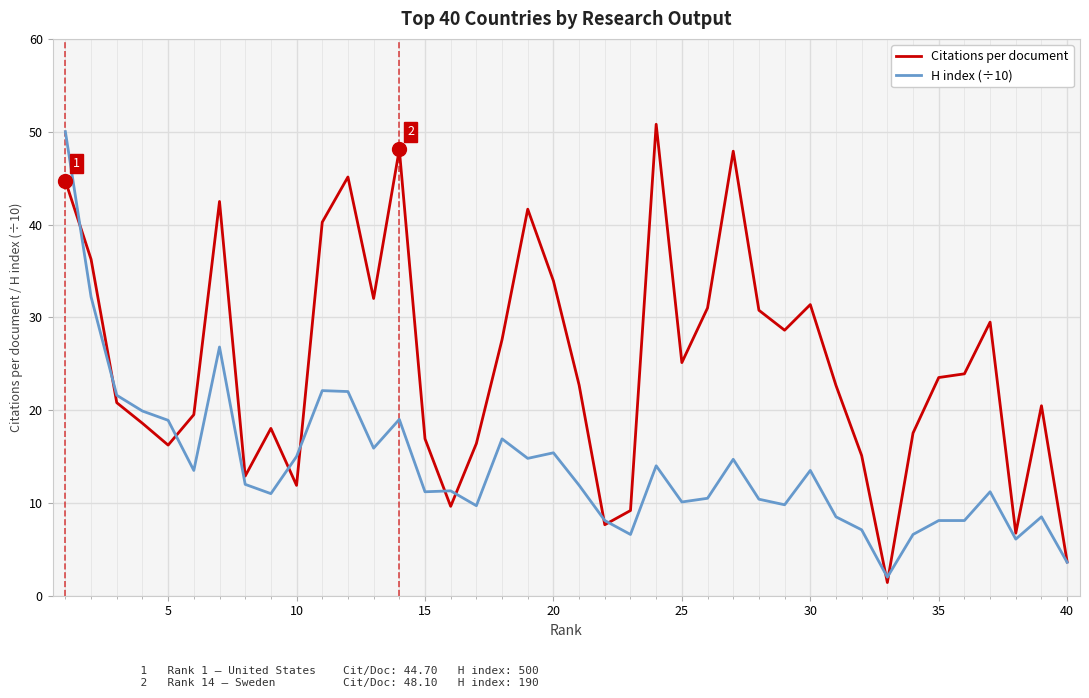

List the series in order of their overall mean, highest first.

Citations per document, H index (÷10)